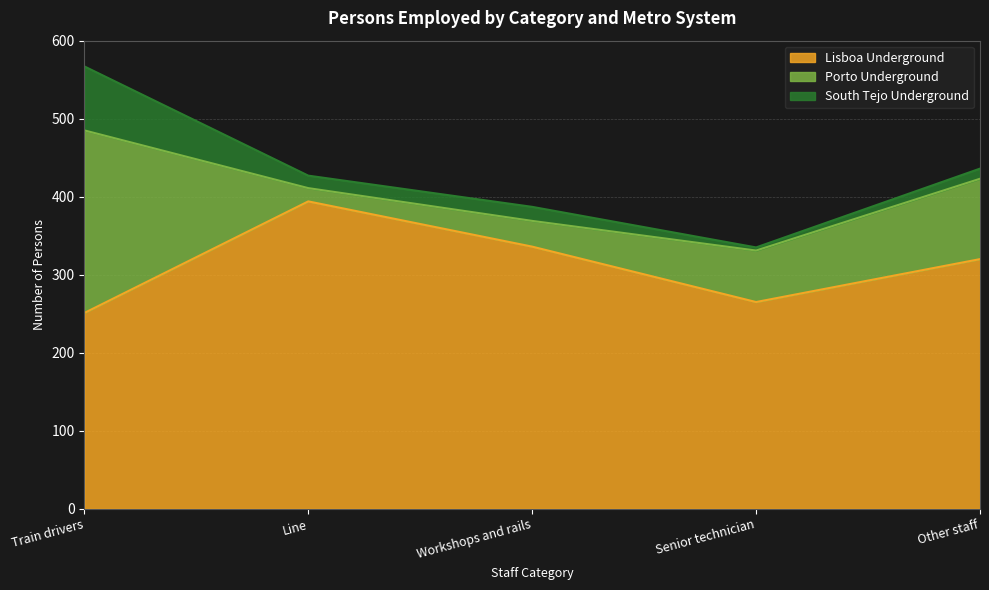

What is the spread (max minus min) of values at Senior technician?

261